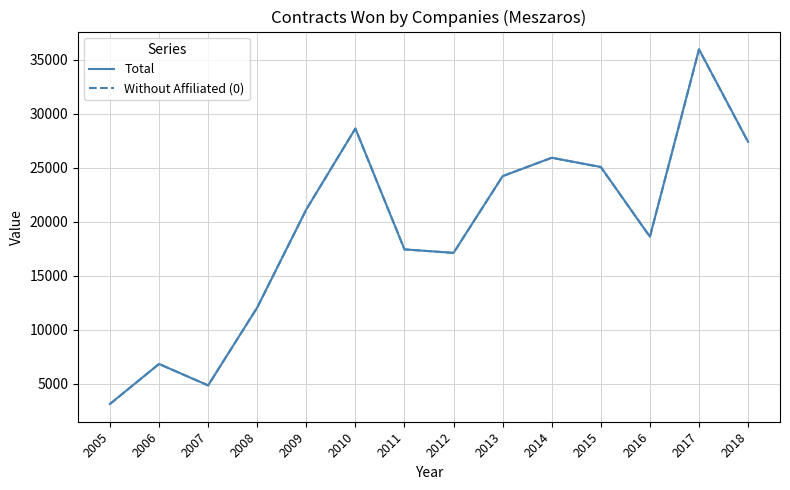

What is the total value across all series at 2007?

9706